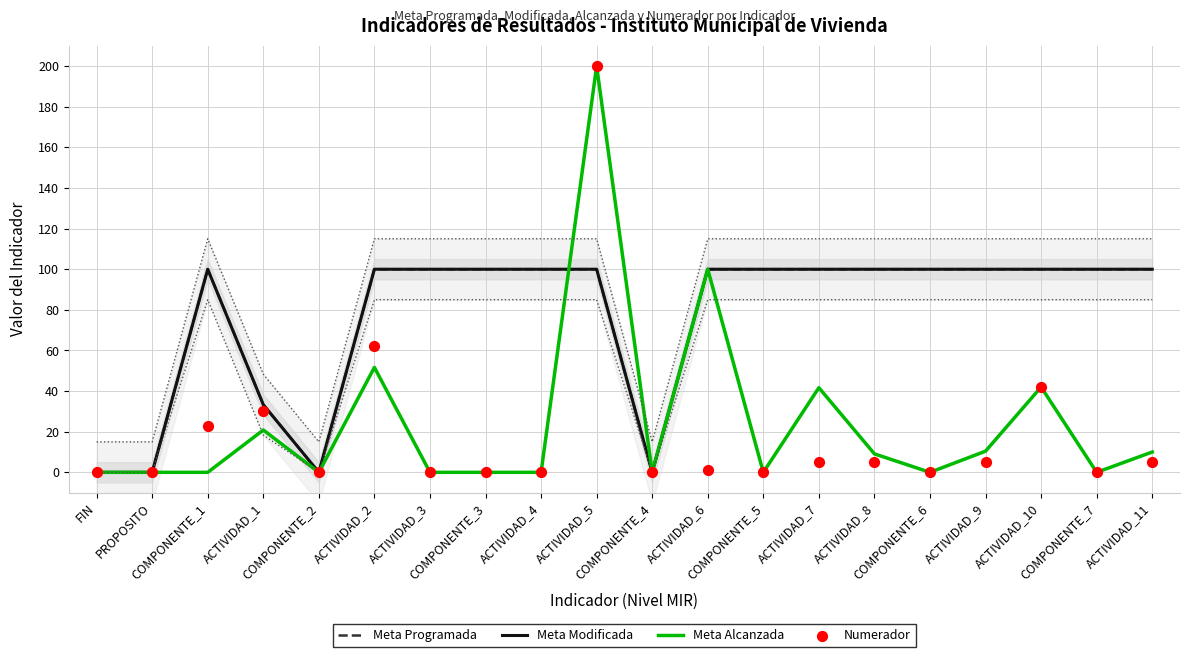

Which series has the widest spread of Y values?

Meta Alcanzada